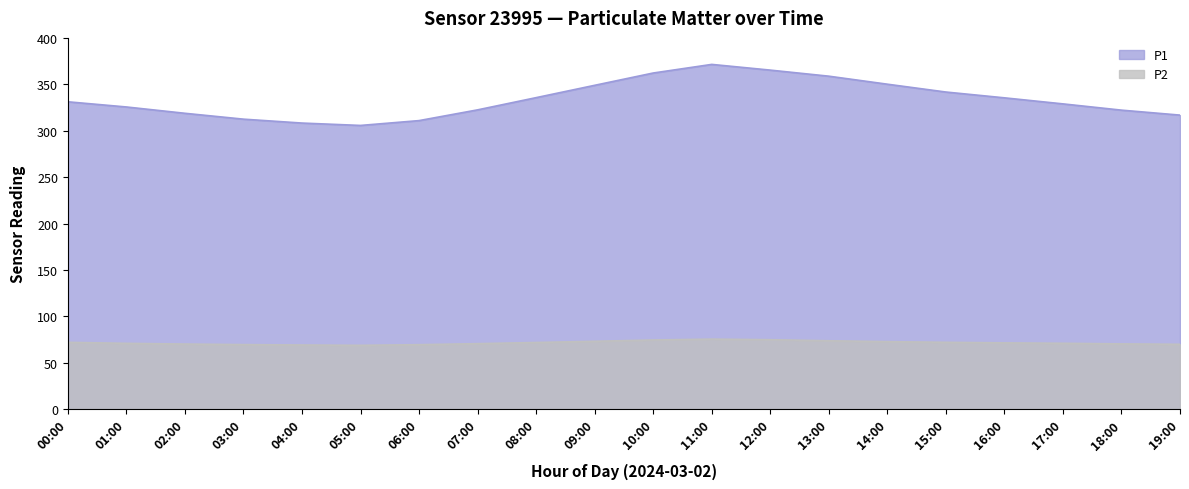

At how many categories does at least one series exceed 120?

20